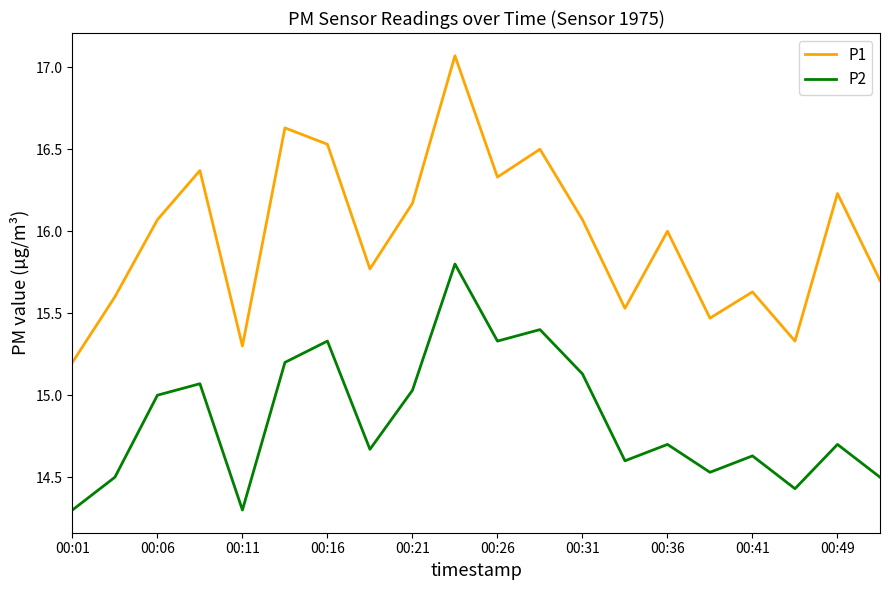

True or false: P2 and P1 intersect in this chart.

False